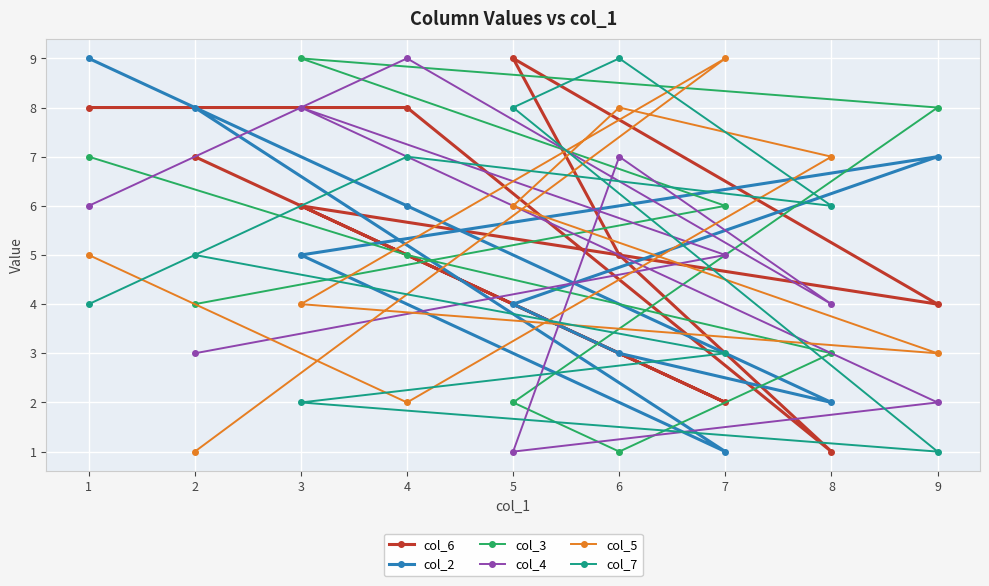

Which series has the largest total across all categories?

col_6